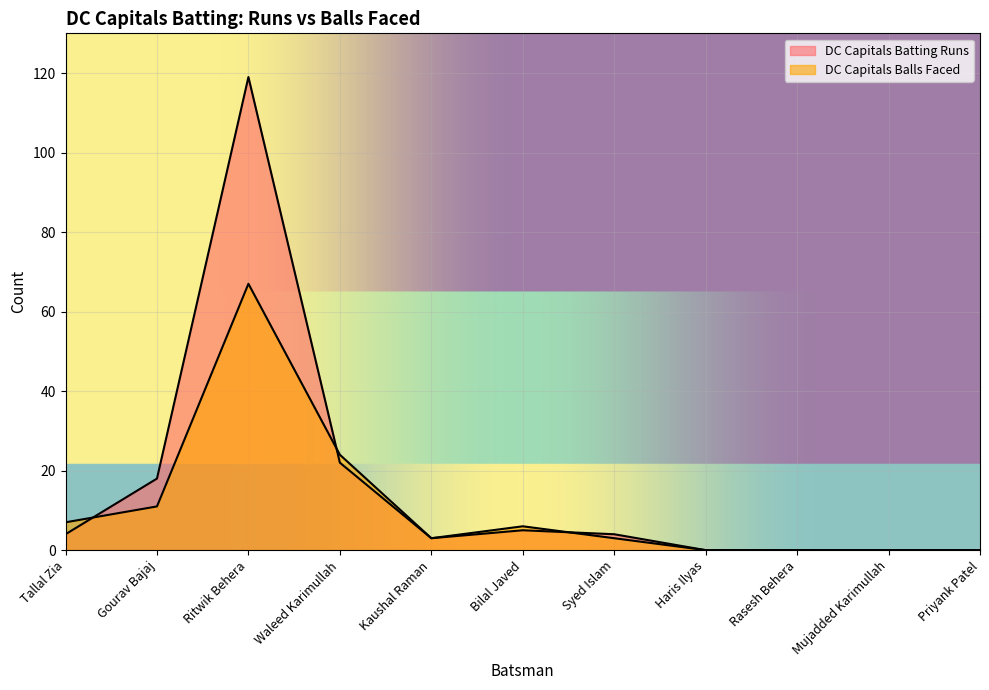

What is the difference between the DC Capitals Balls Faced values at Ritwik Behera and Waleed Karimullah?

43